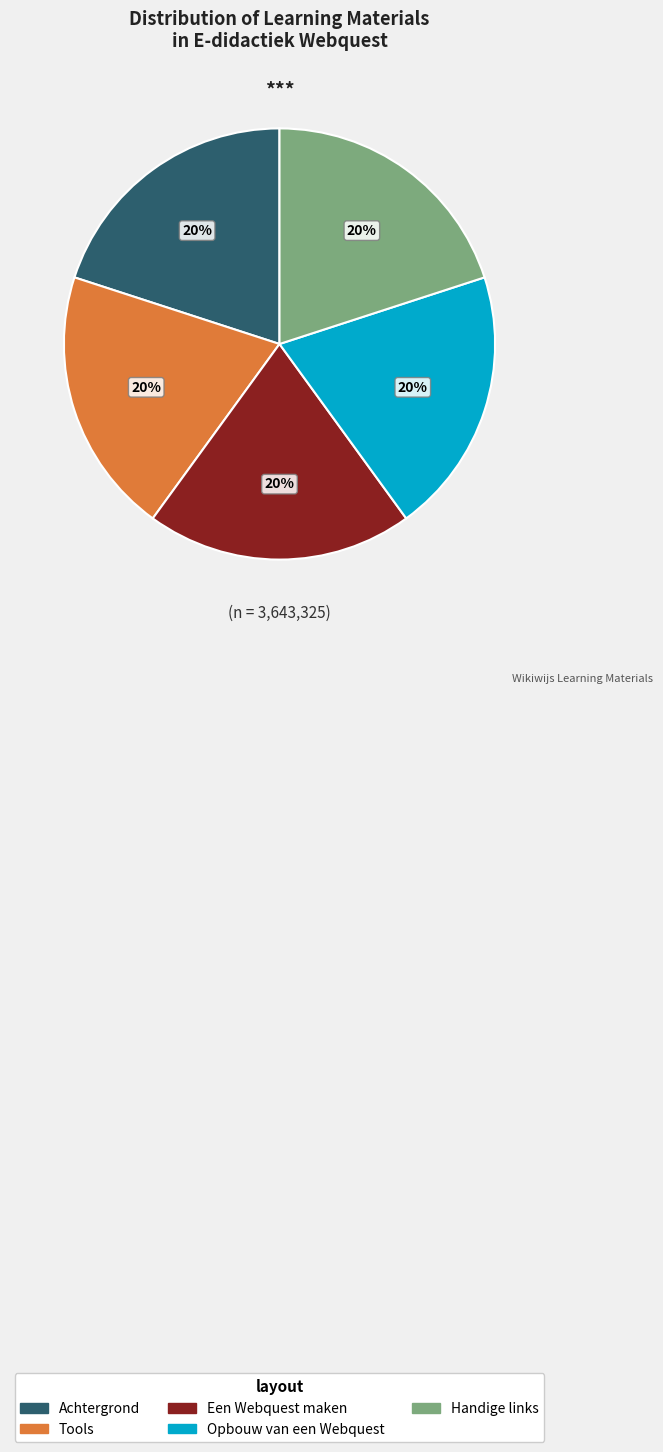

What is the ratio of the value at Handige links to the value at Achtergrond?

1.0